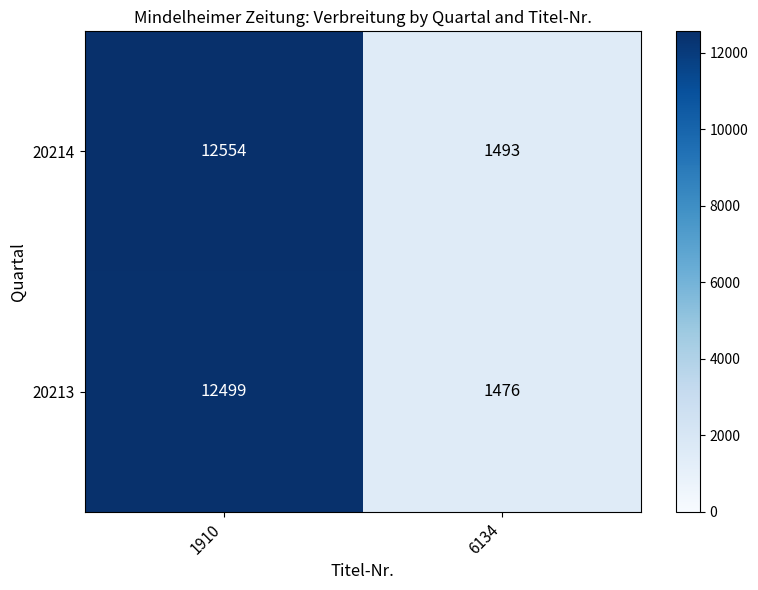

Rank the series at 6134 from lowest to highest value.

20213, 20214